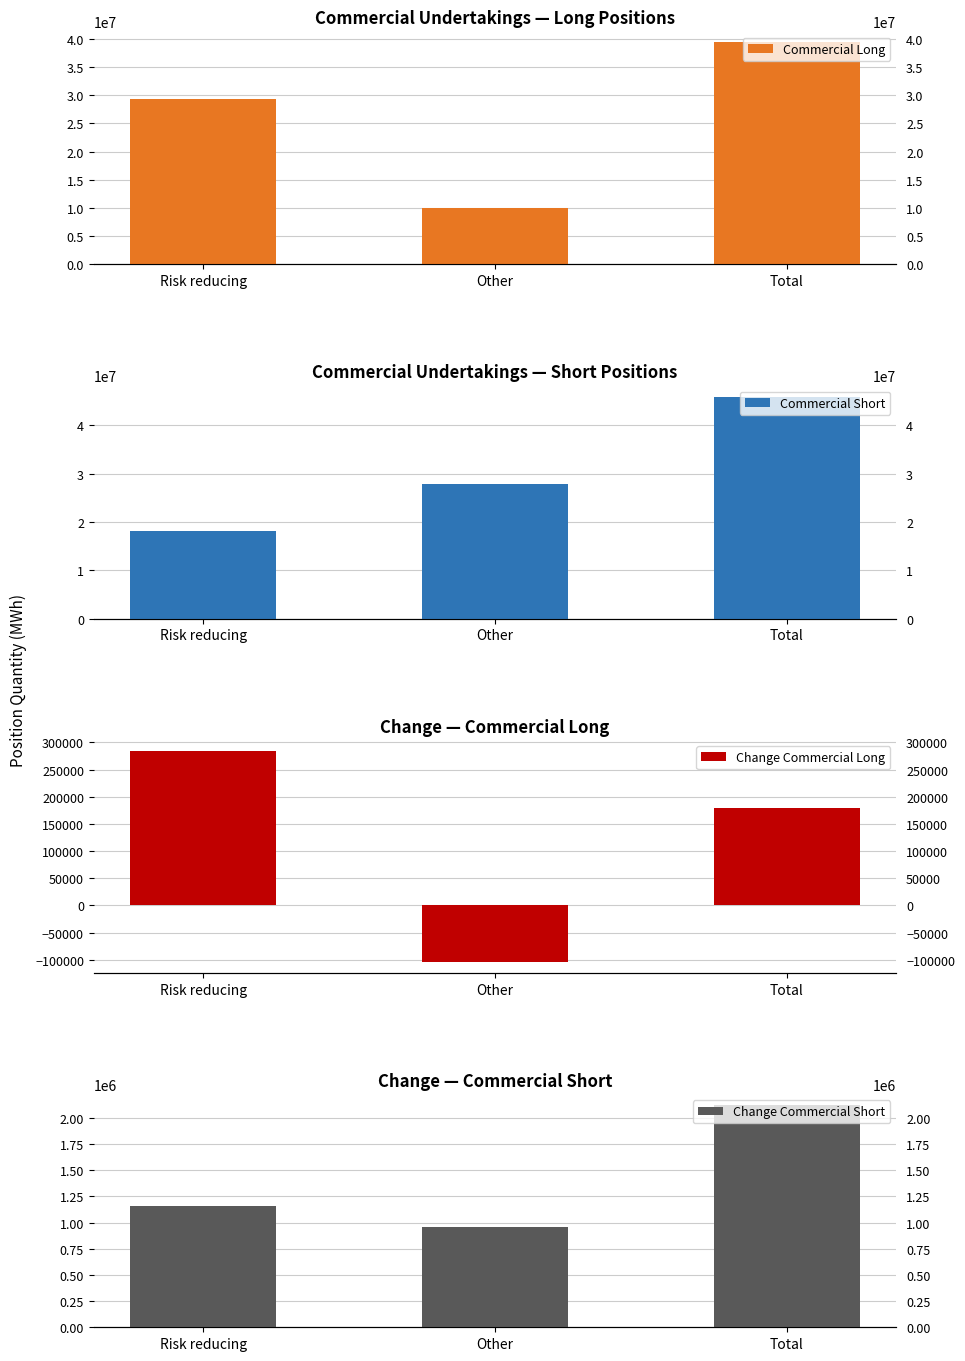

List the series in order of their peak value, lowest first.

Change Commercial Long, Change Commercial Short, Commercial Long, Commercial Short